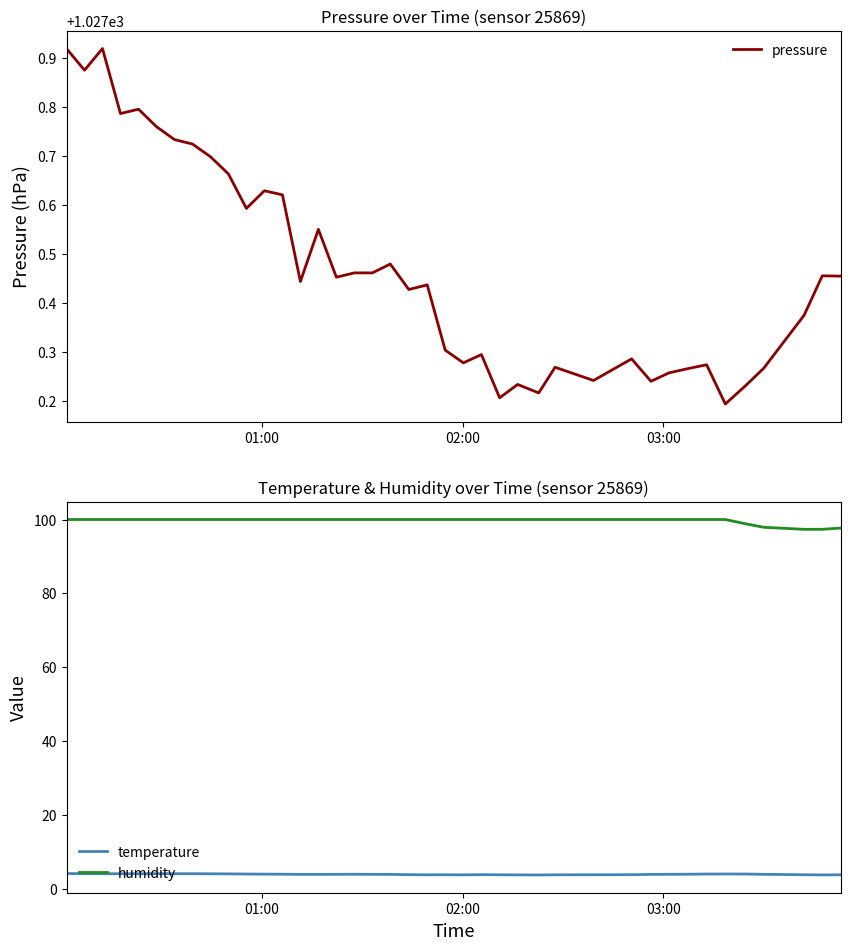

How many lines are shown in the chart?

3